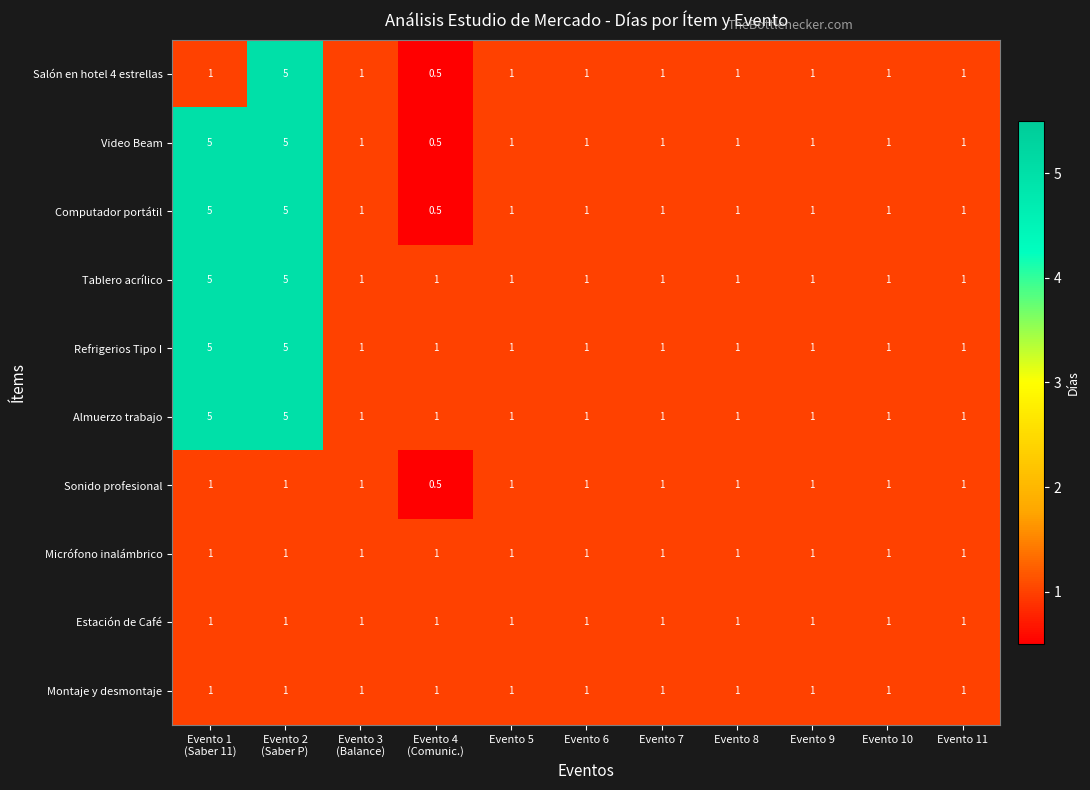

At which category is the sum across all series the highest?

Evento 2
(Saber P)